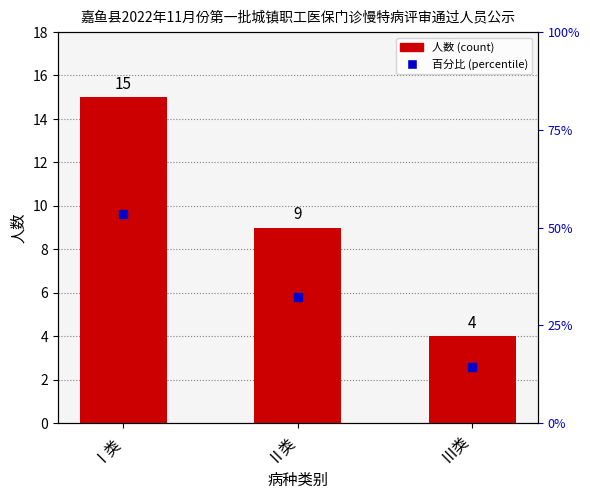

Which category has the lowest value in the 百分比 series?

Ⅲ类